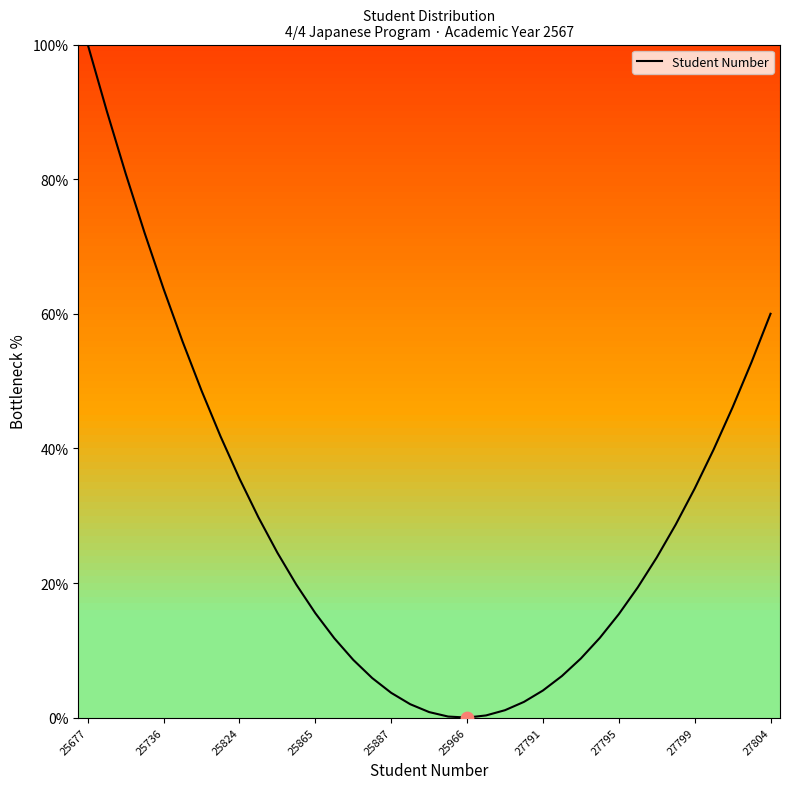

What is the maximum value shown in the chart?

100.0